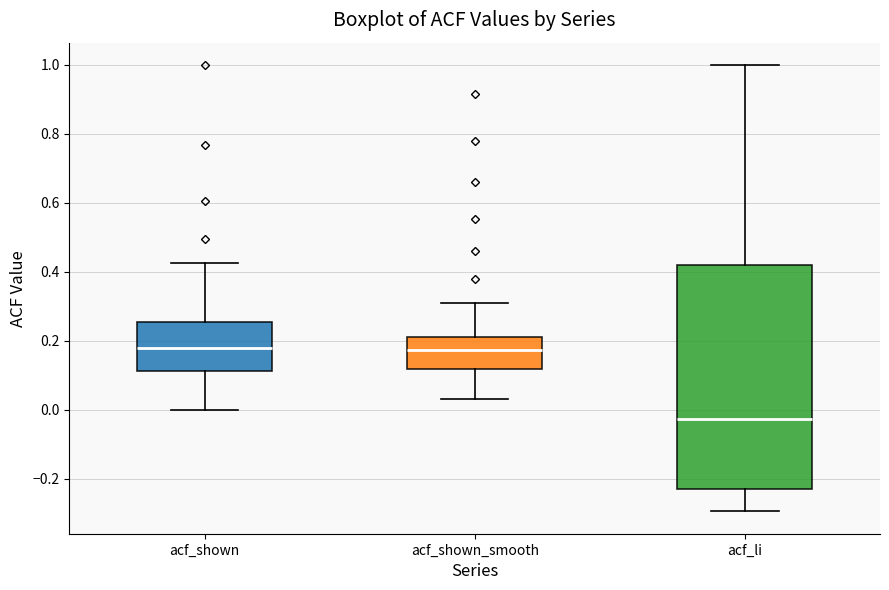

Reading left to right, transcribe this box plot: for each box, give where its median line is, the range the box spans, and where its two whiskers end, as read against the y-axis. The values are not printed on the chart, so give them approximately, as read against the axis.

acf_shown: median 0.18, box 0.12 to 0.26, whiskers 0.00 to 0.42
acf_shown_smooth: median 0.18, box 0.12 to 0.22, whiskers 0.04 to 0.32
acf_li: median -0.02, box -0.24 to 0.42, whiskers -0.30 to 1.00